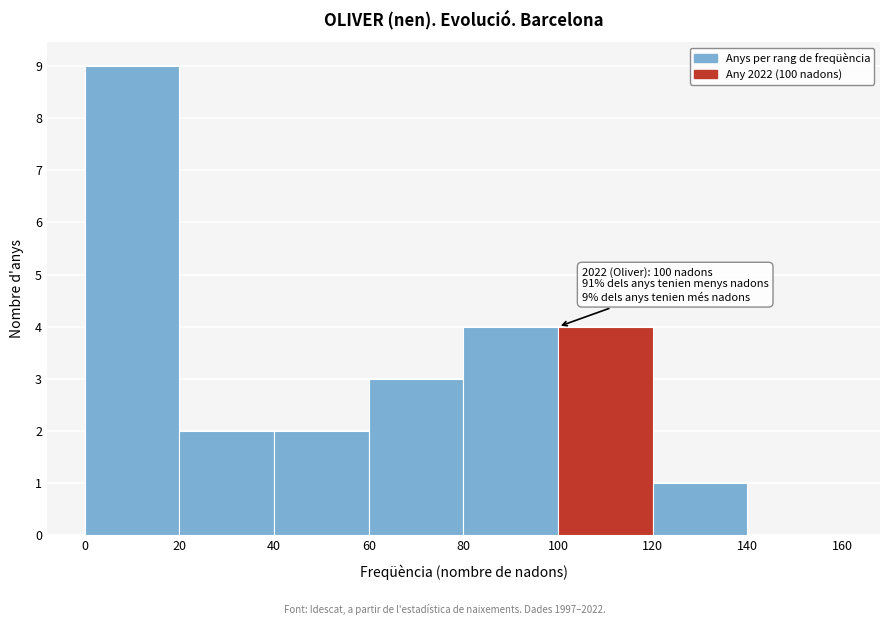

Over which range of the x-axis is the bar tallest?

0 to 20